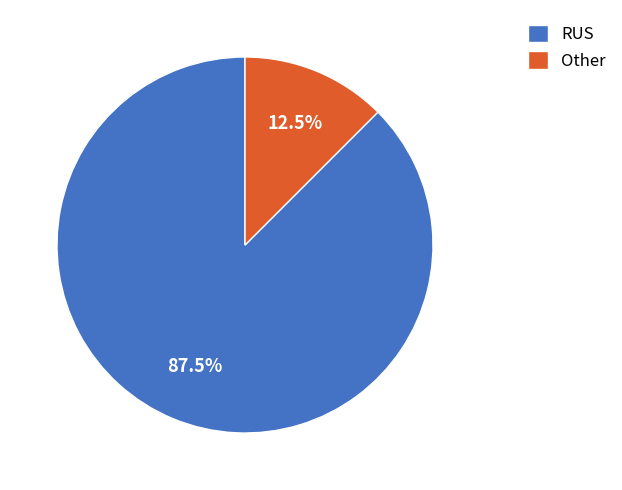

Is there any slice that represents more than half of the pie?

Yes